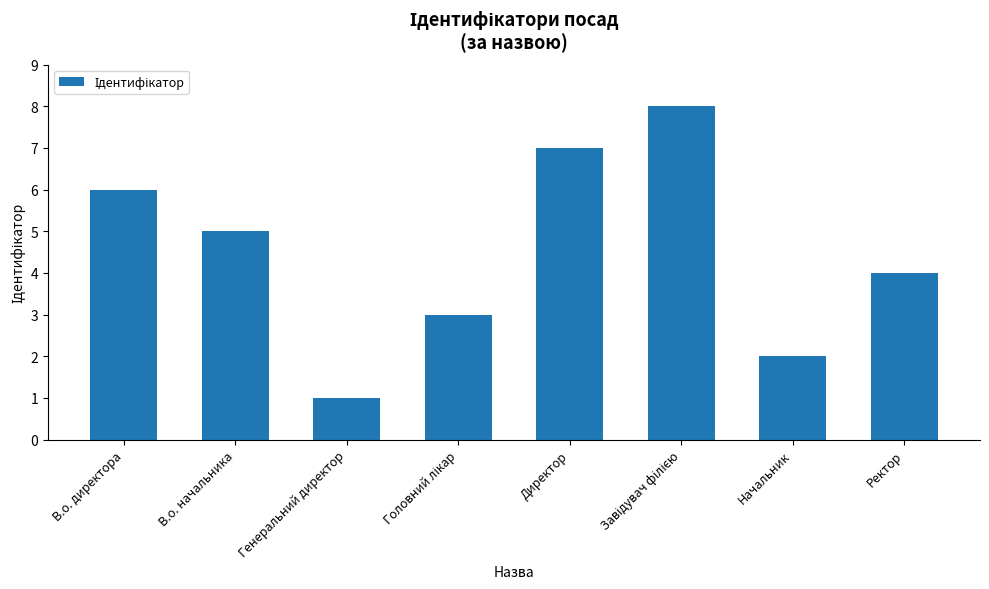

Does the chart contain any negative values?

No